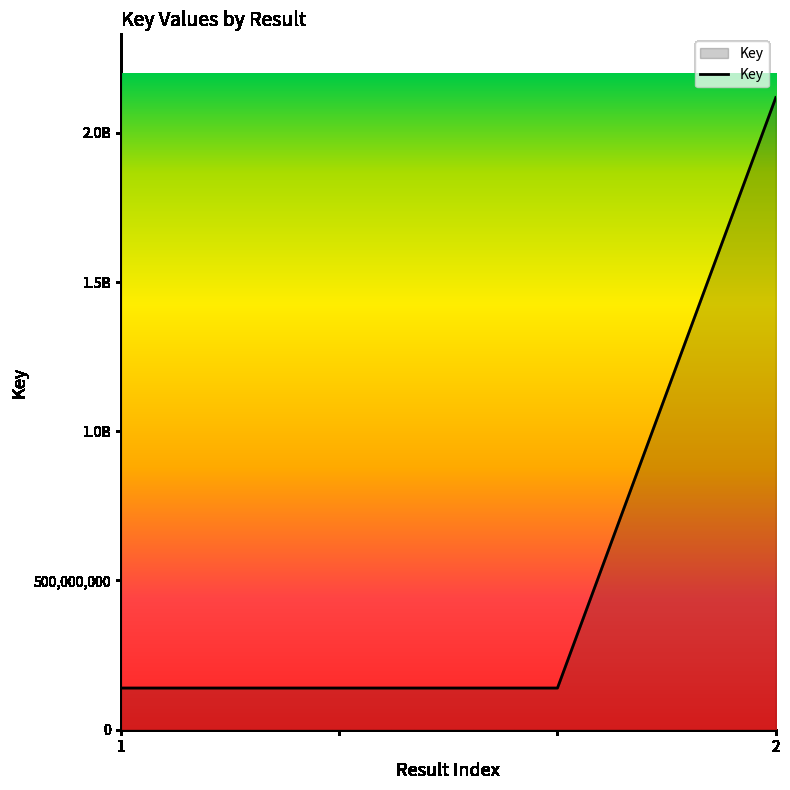

Is this an area chart (filled region under the line)?

Yes